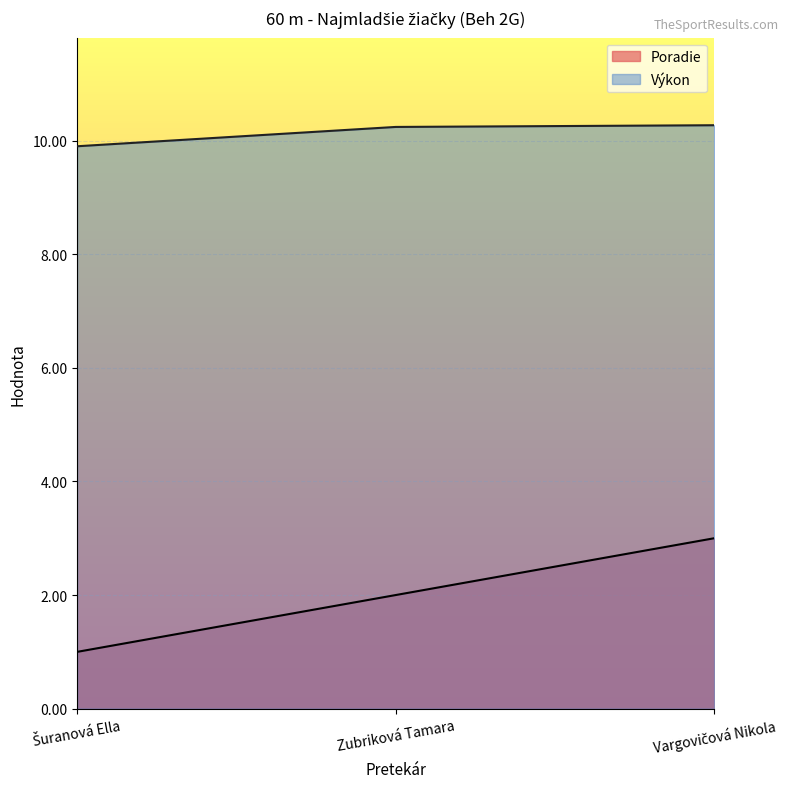

What is the label of the 1st point from the right?

Vargovičová Nikola